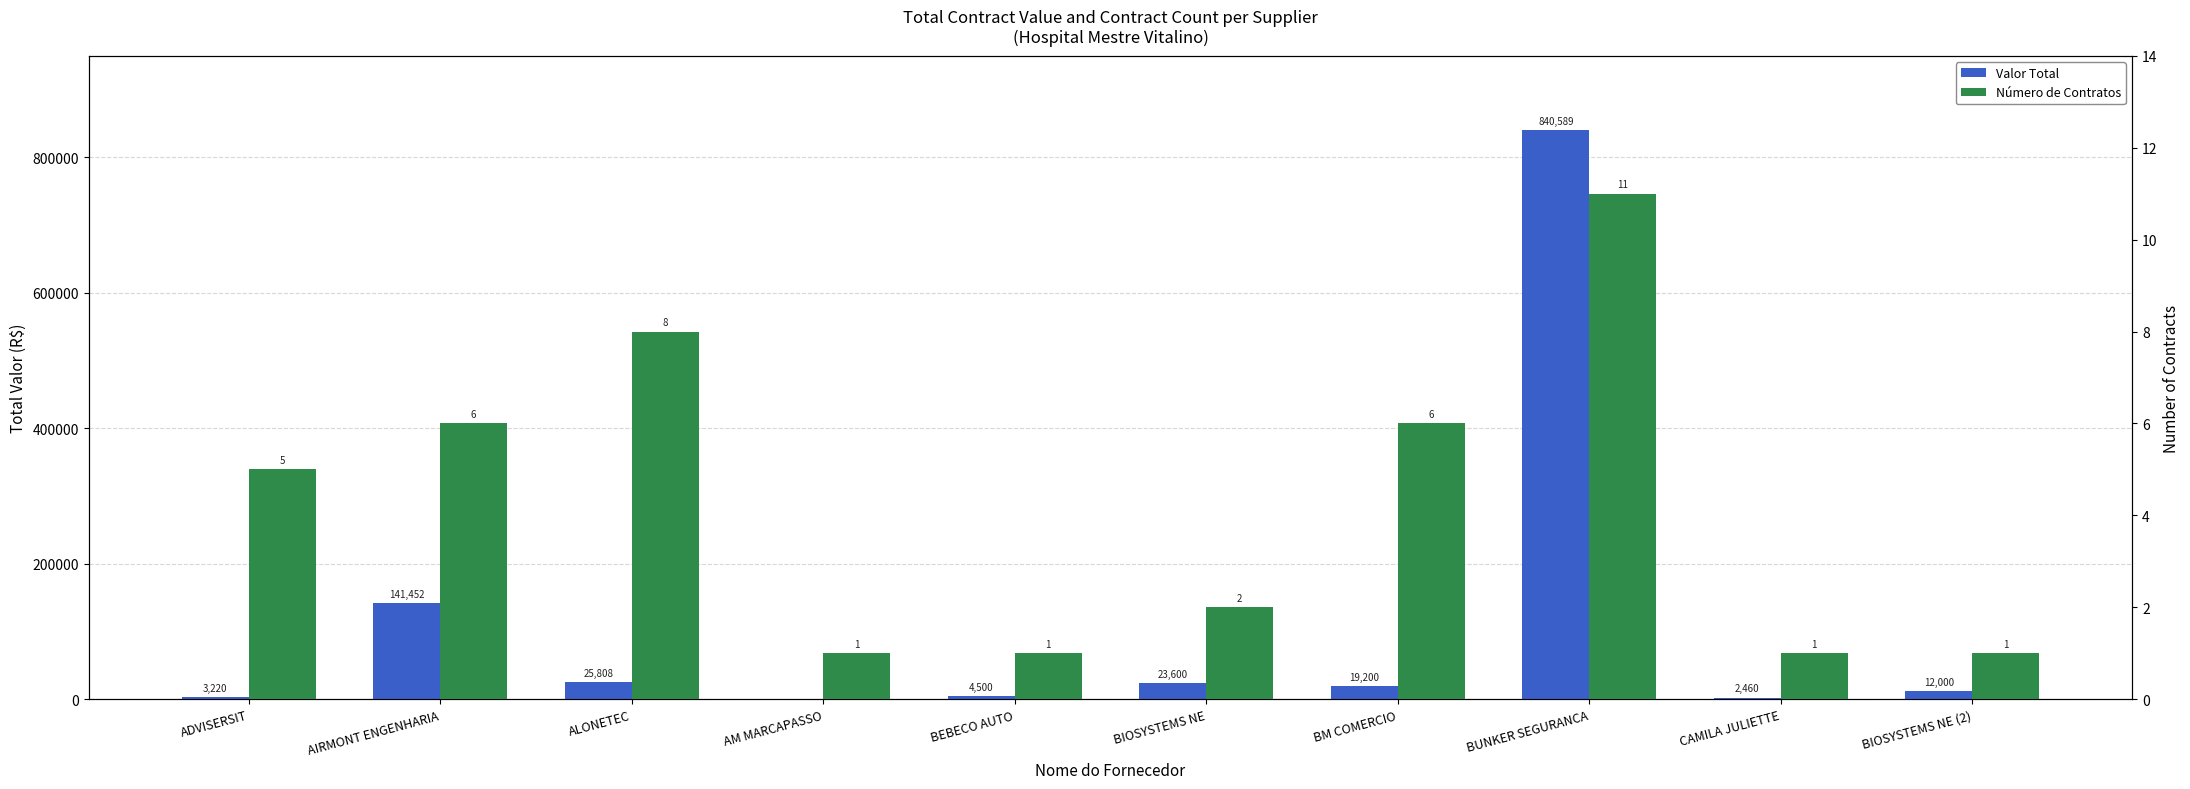

List the series in order of their peak value, highest first.

Valor Total, Número de Contratos